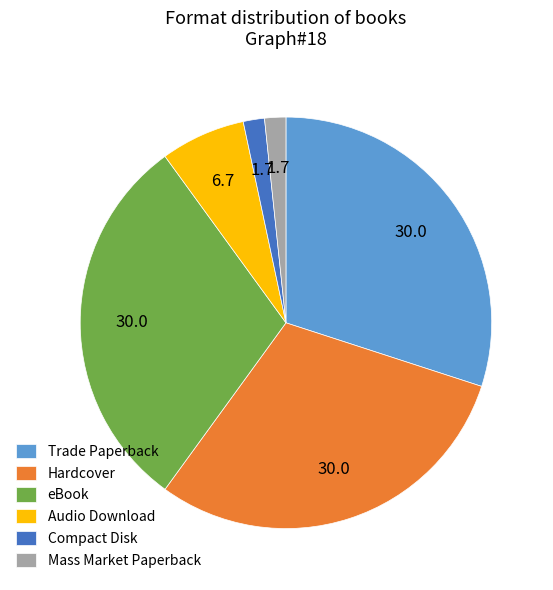

Approximately how many times larger is the value at Hardcover compared to eBook?

1.0